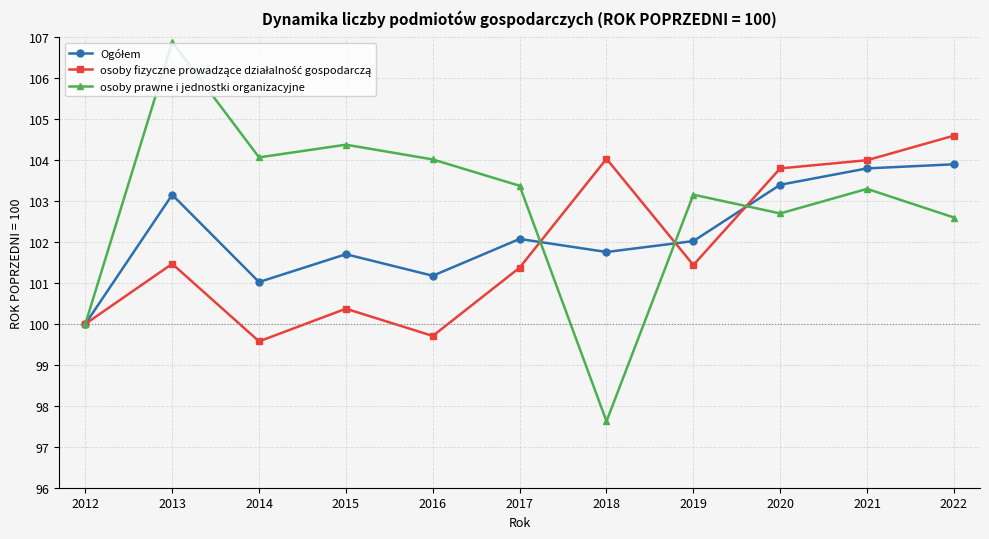

The value of osoby prawne i jednostki organizacyjne at 2018 is 20.5. True or false?

False